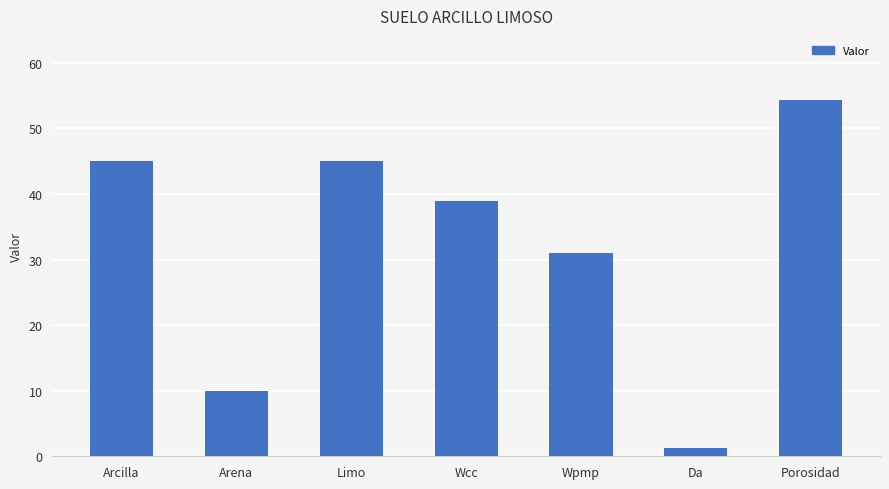

At which label does the data first exceed 38?

Arcilla